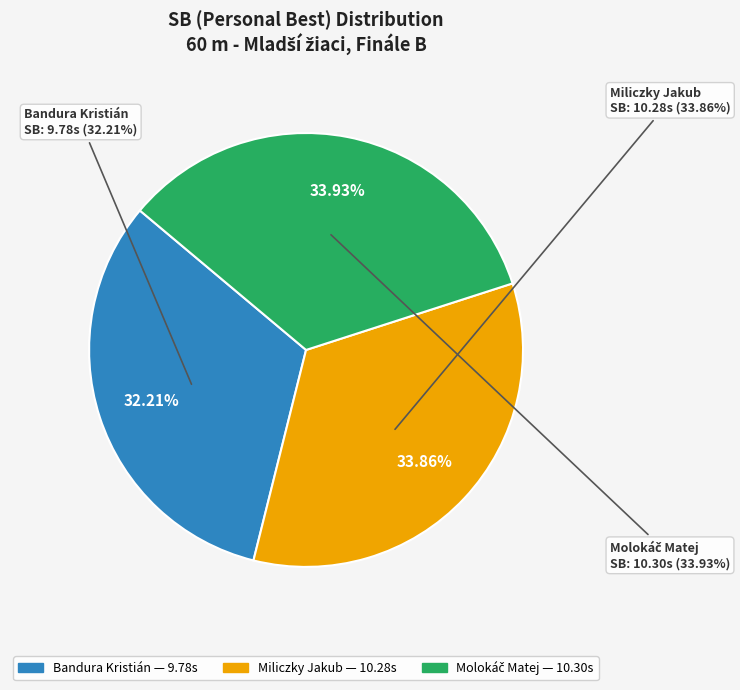

How many segments does this pie chart have?

3